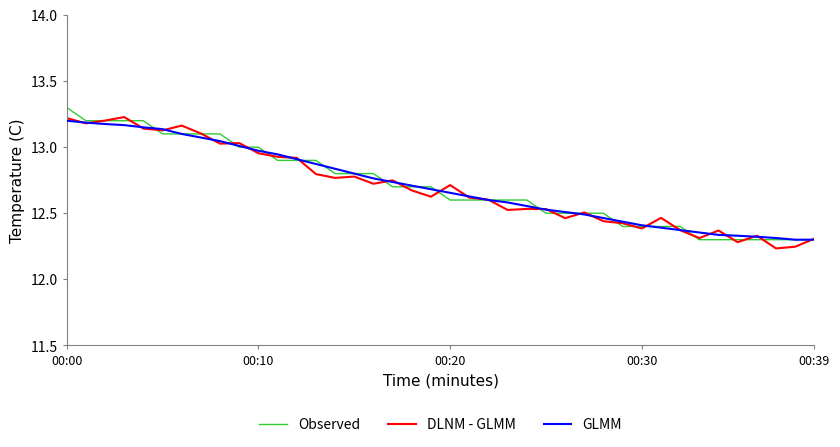

What is the greatest value displayed?

13.3